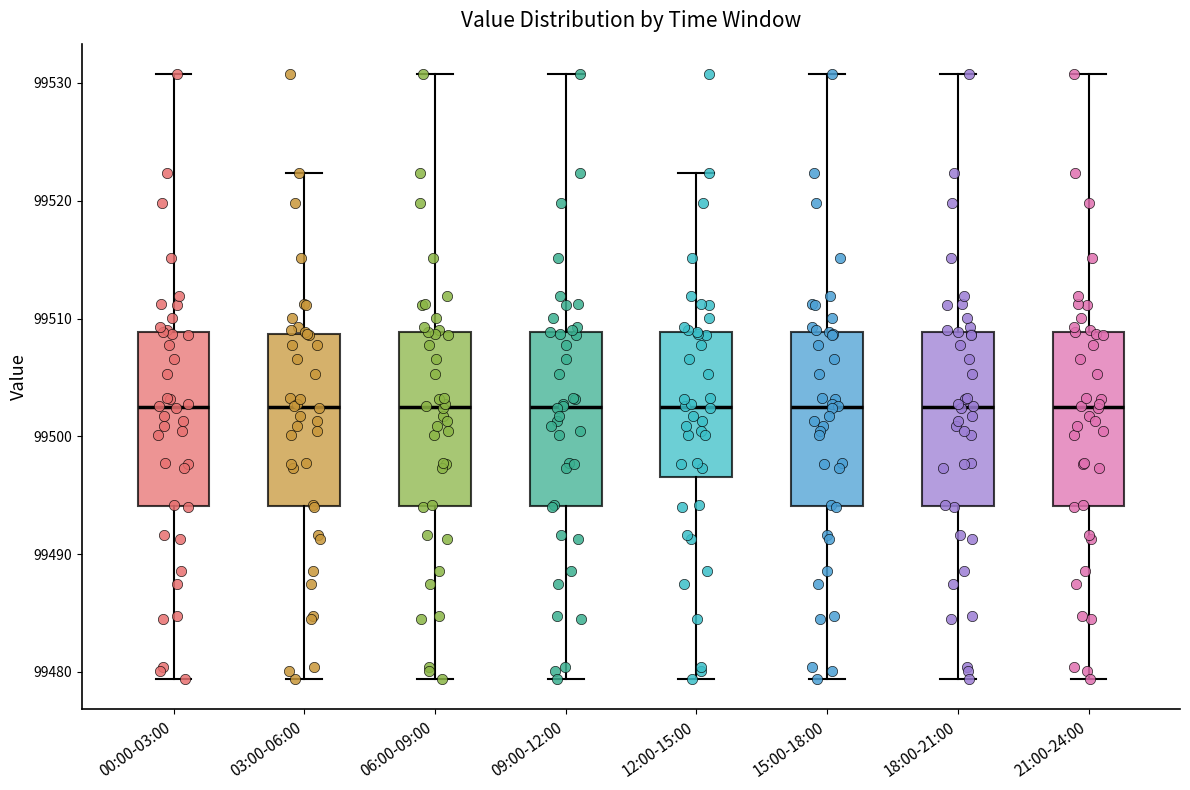

Where does the upper whisker of the box for 12:00-15:00 end on the y-axis? The values are not printed on the chart, so give them approximately, as read against the axis.

99522